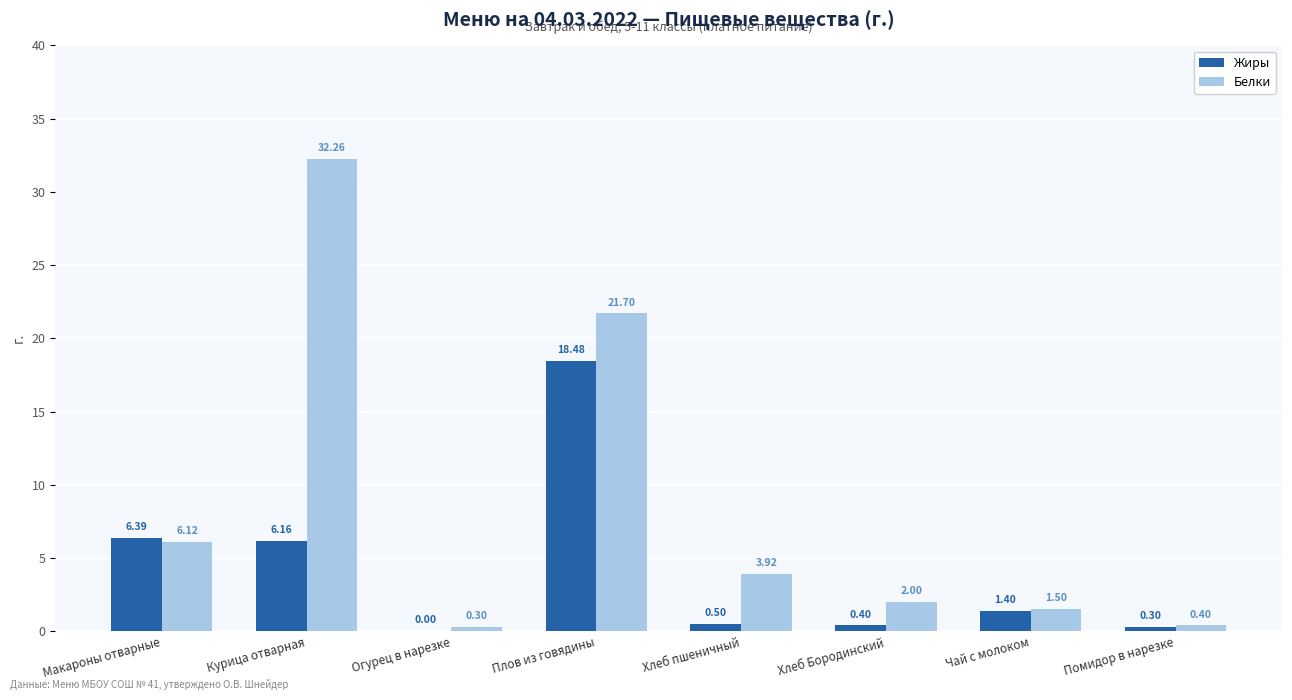

Between Курица отварная and Огурец в нарезке, which series saw the biggest shift?

Белки